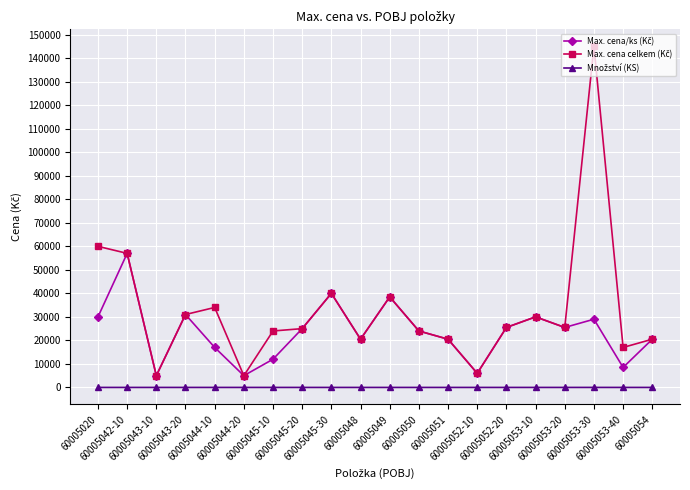

What is the maximum value shown in the chart?

145000